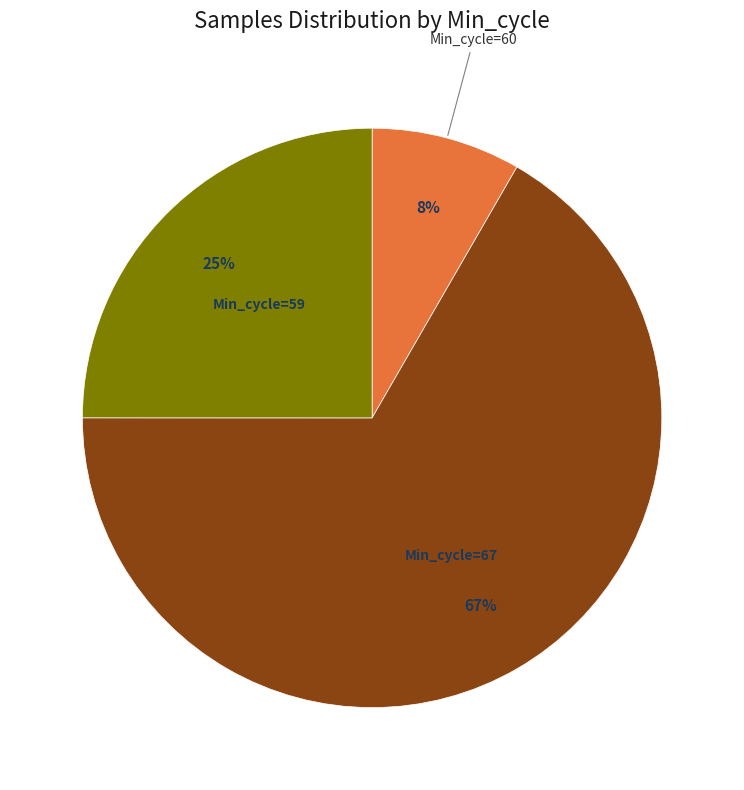

Does any single category account for the majority?

Yes